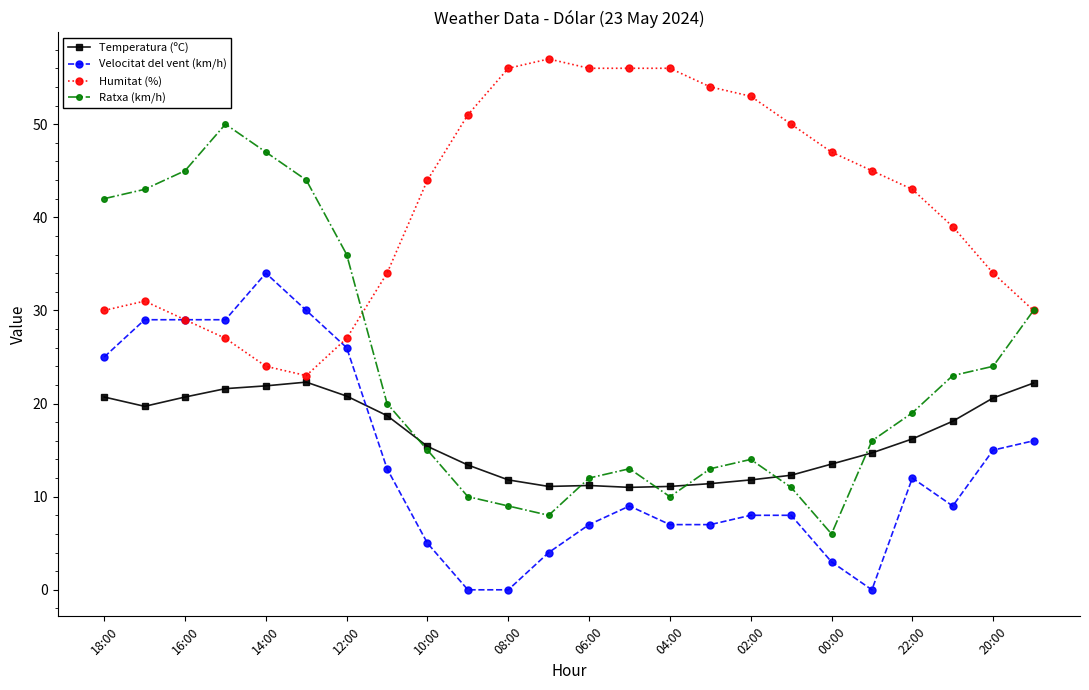

What is the maximum value shown in the chart?

57.0